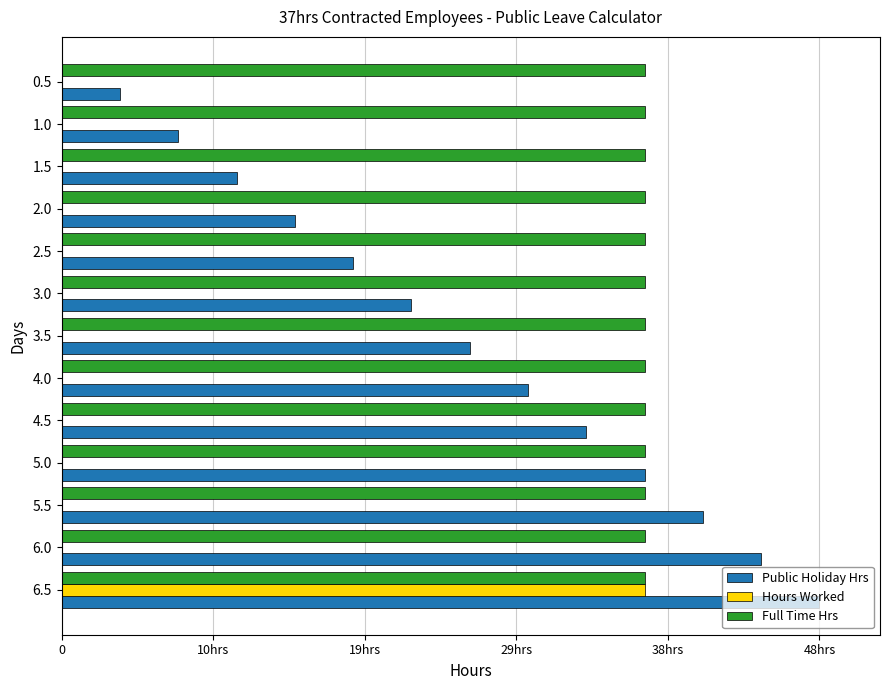

What are all the series names shown in the legend?

Public Holiday Hrs, Hours Worked, Full Time Hrs